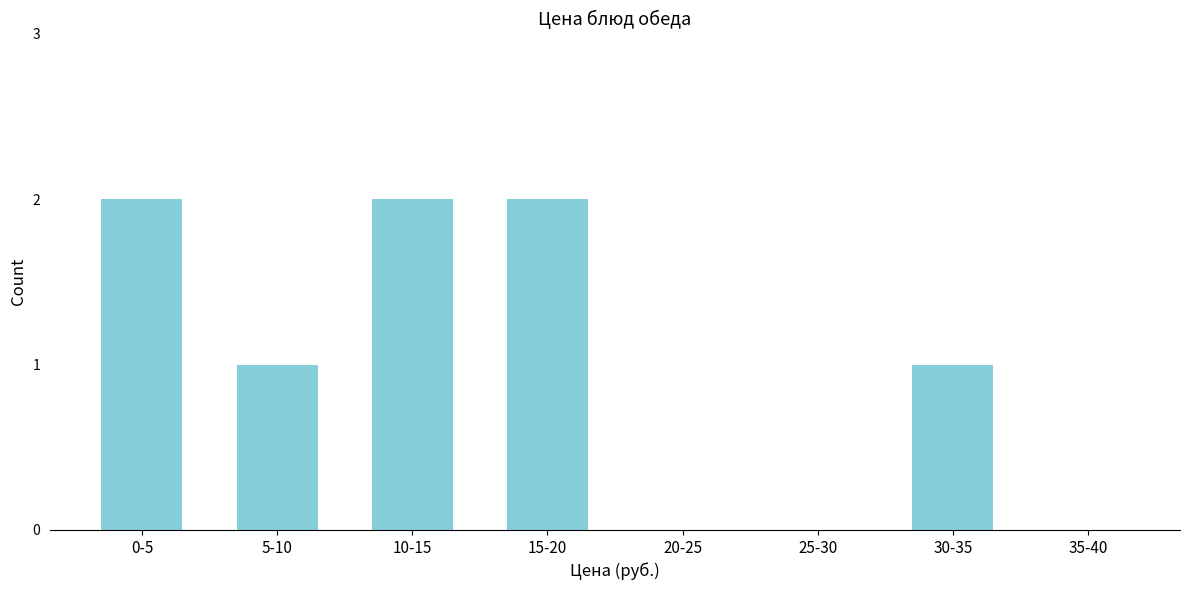

Reading left to right, what are all the values shown in this chart?

0-5=2	5-10=1	10-15=2	15-20=2	20-25=0	25-30=0	30-35=1	35-40=0